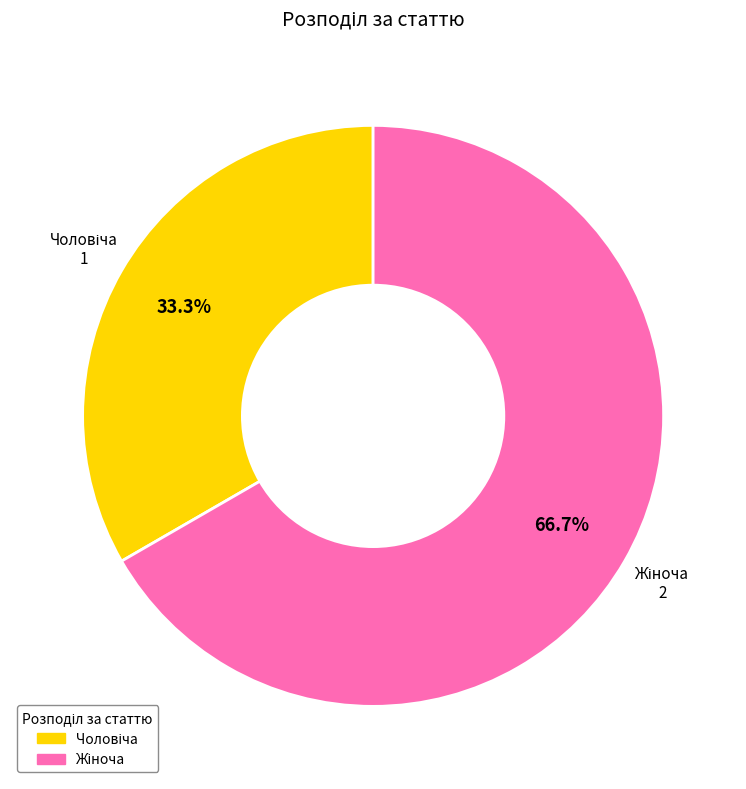

Does any single category account for the majority?

Yes